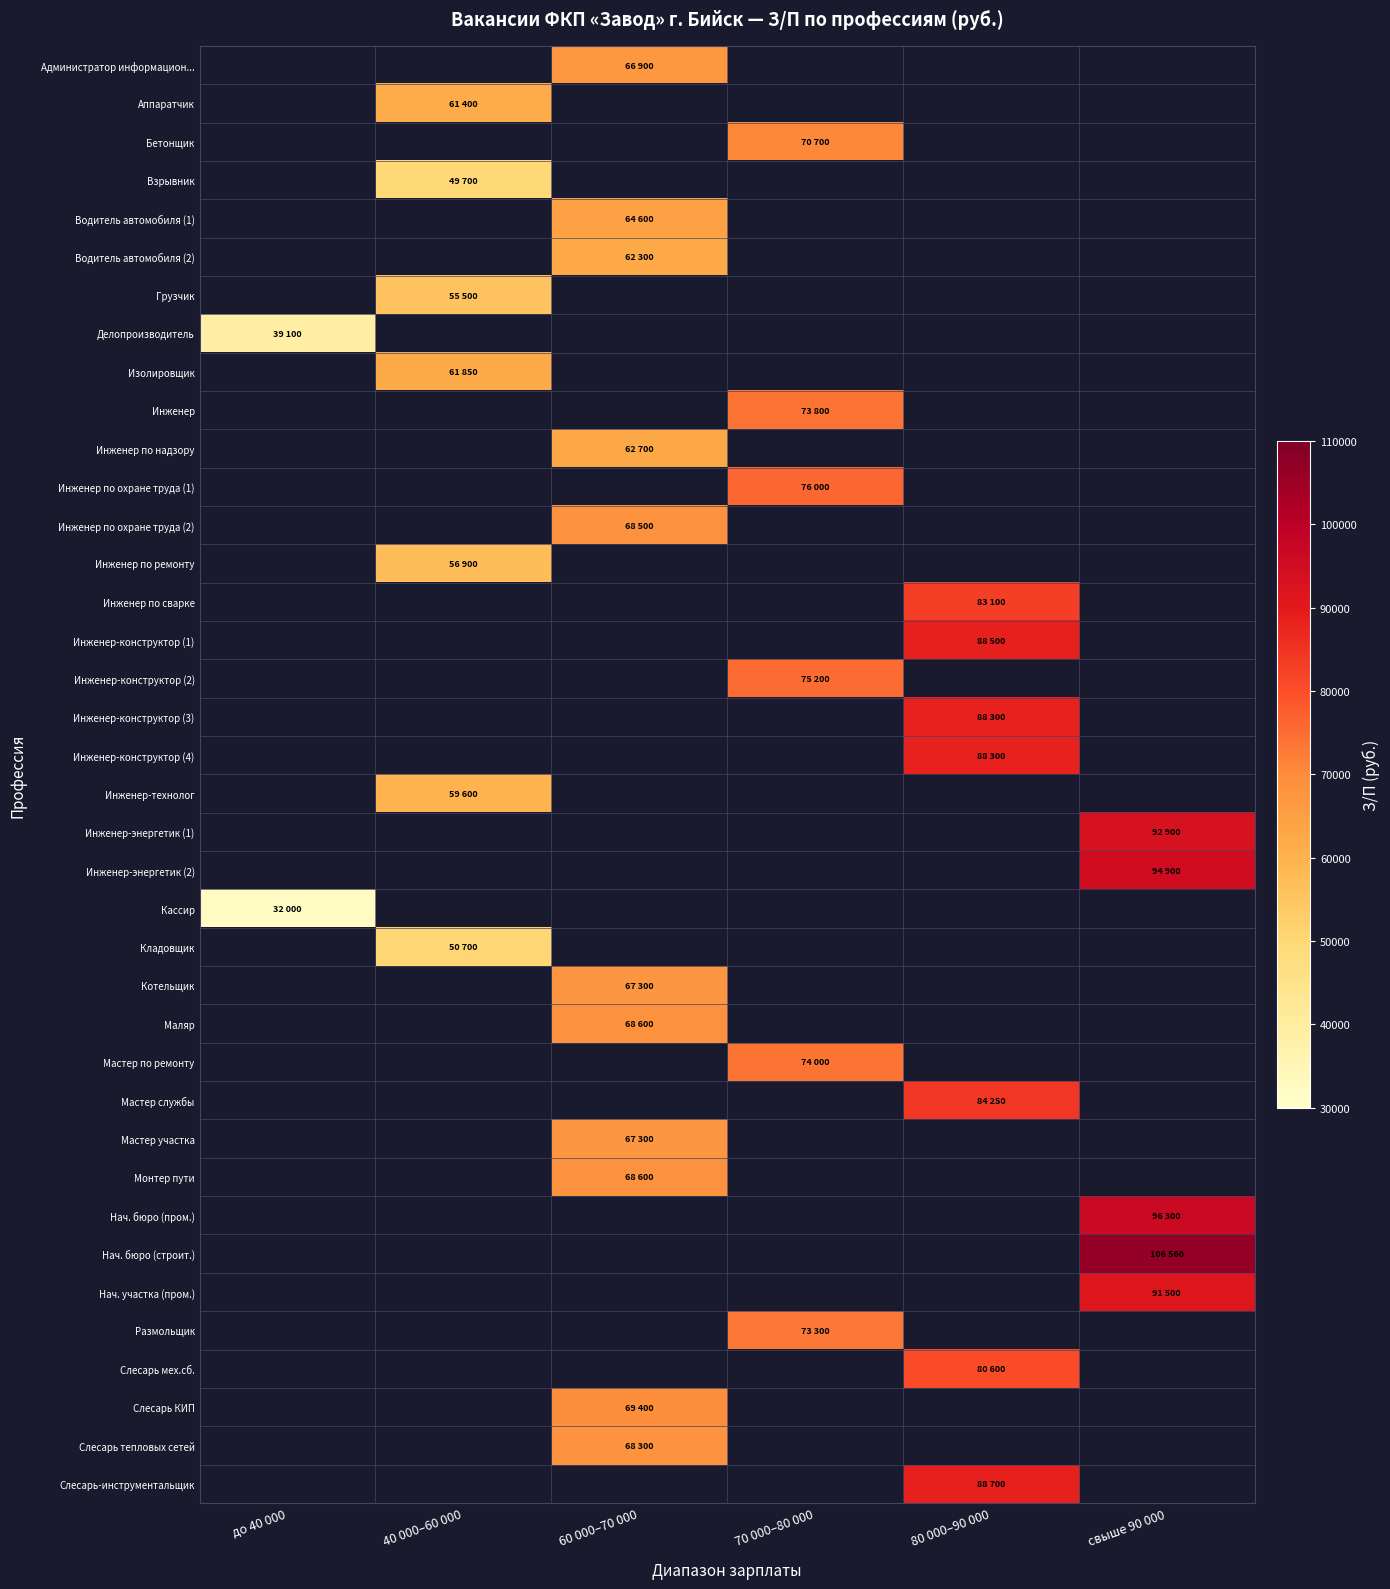

At which category is the sum across all series the highest?

60 000–70 000